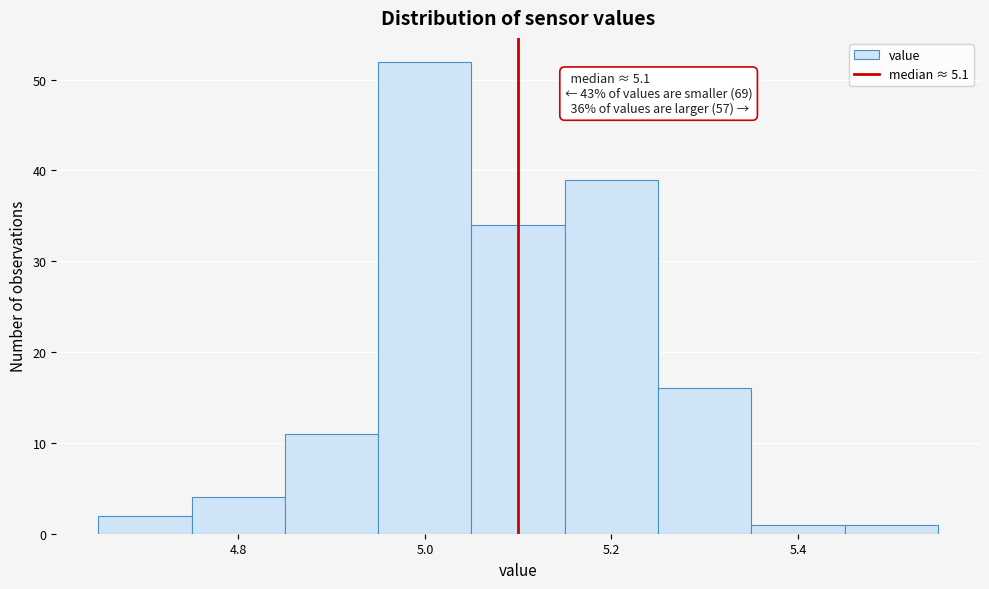

Over which range of the x-axis is the bar tallest?

4.95 to 5.05